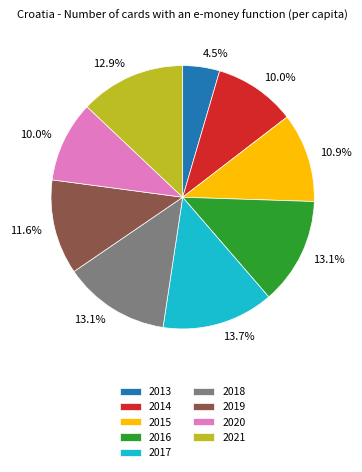

Count the number of slices in the pie.

9